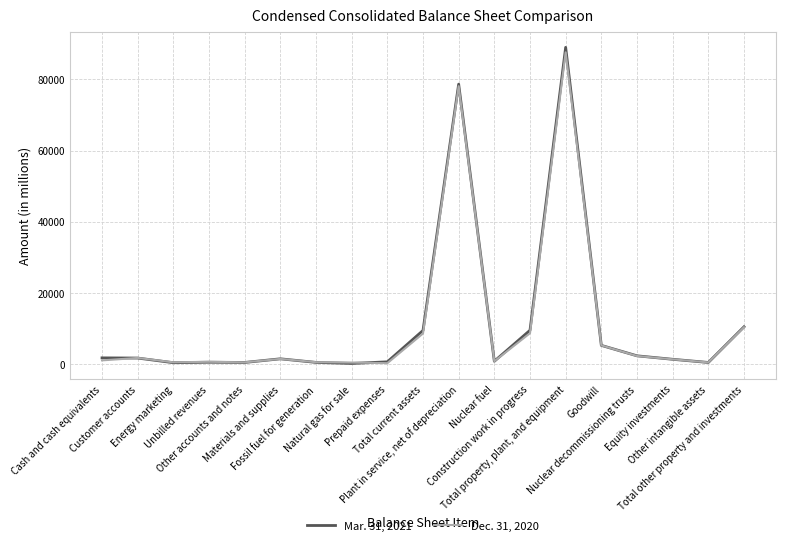

List the series in order of their peak value, highest first.

Mar. 31, 2021, Dec. 31, 2020